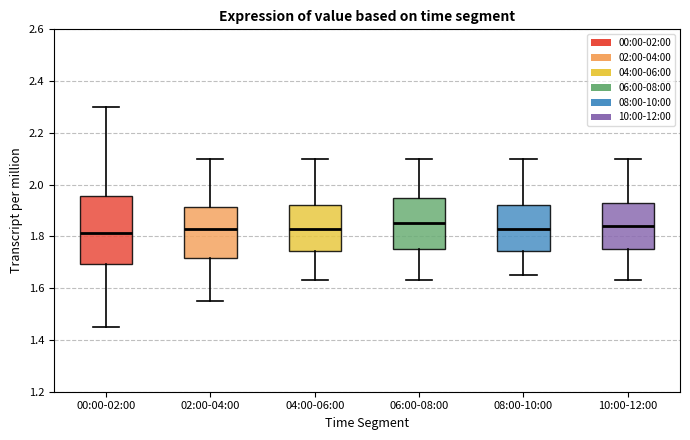

Which box is the tallest, from its lower edge to its upper edge?

00:00-02:00